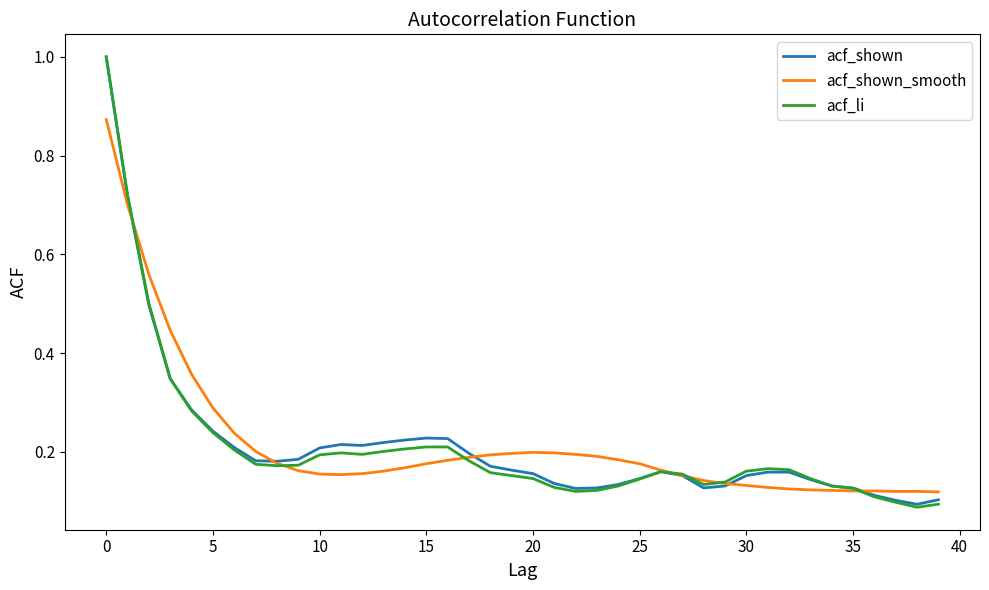

What are all the series names shown in the legend?

acf_shown, acf_shown_smooth, acf_li